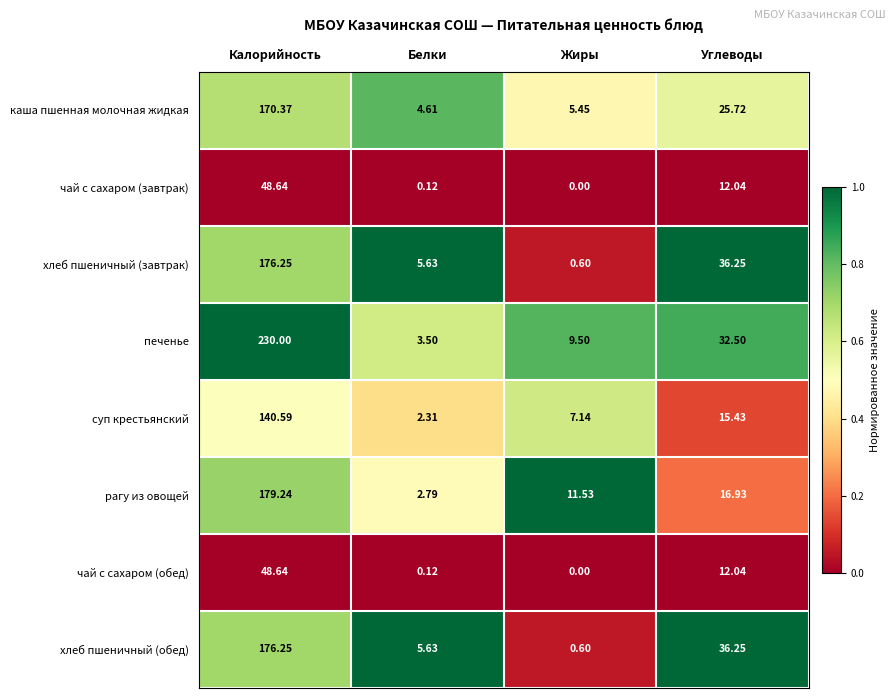

Rank the categories by хлеб пшеничный (завтрак) value from highest to lowest.

Калорийность, Углеводы, Белки, Жиры